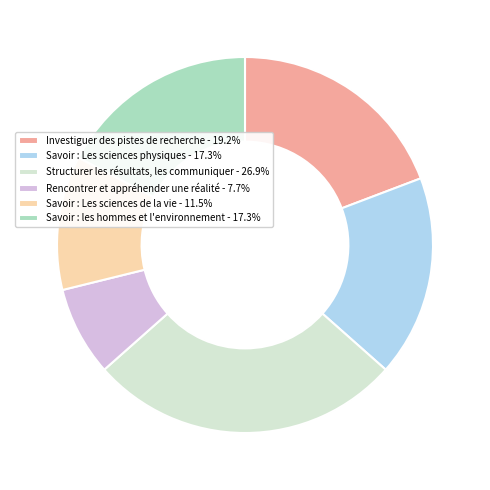

Is Rencontrer et appréhender une réalité - 7.7% the majority of the pie?

No